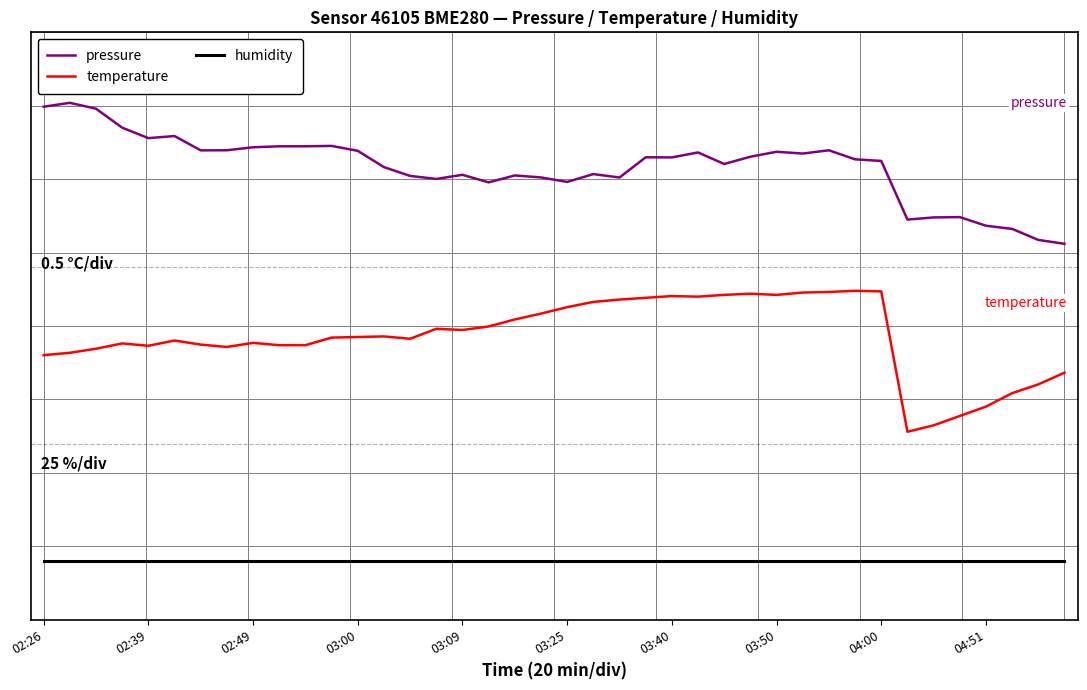

What are all the series names shown in the legend?

pressure, temperature, humidity